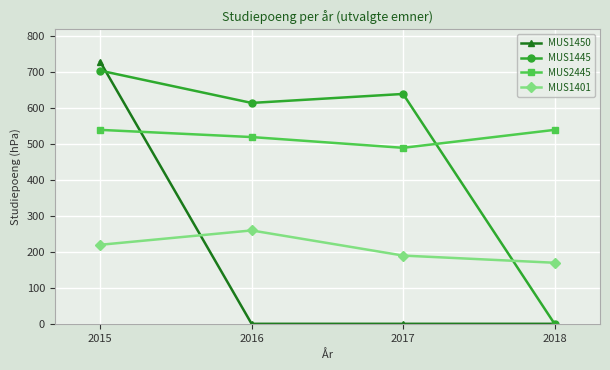

Where is the first local maximum for MUS1445?

2017